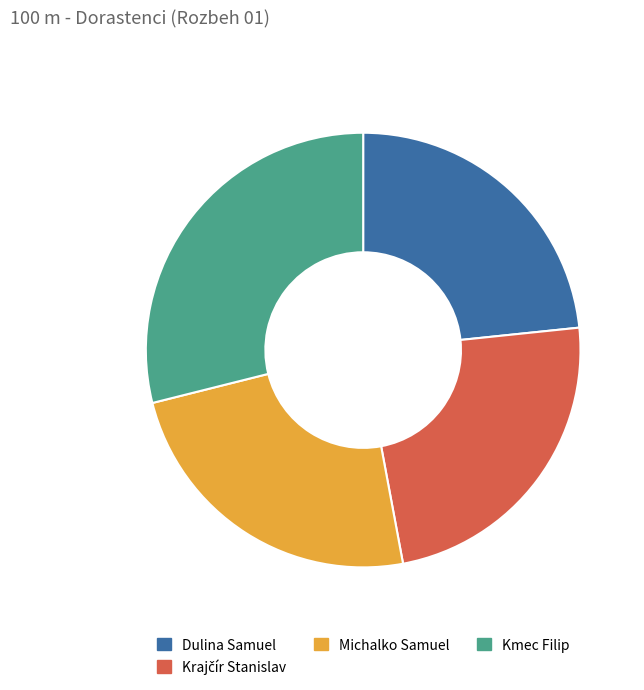

Which has a higher value, Dulina Samuel or Michalko Samuel?

Michalko Samuel